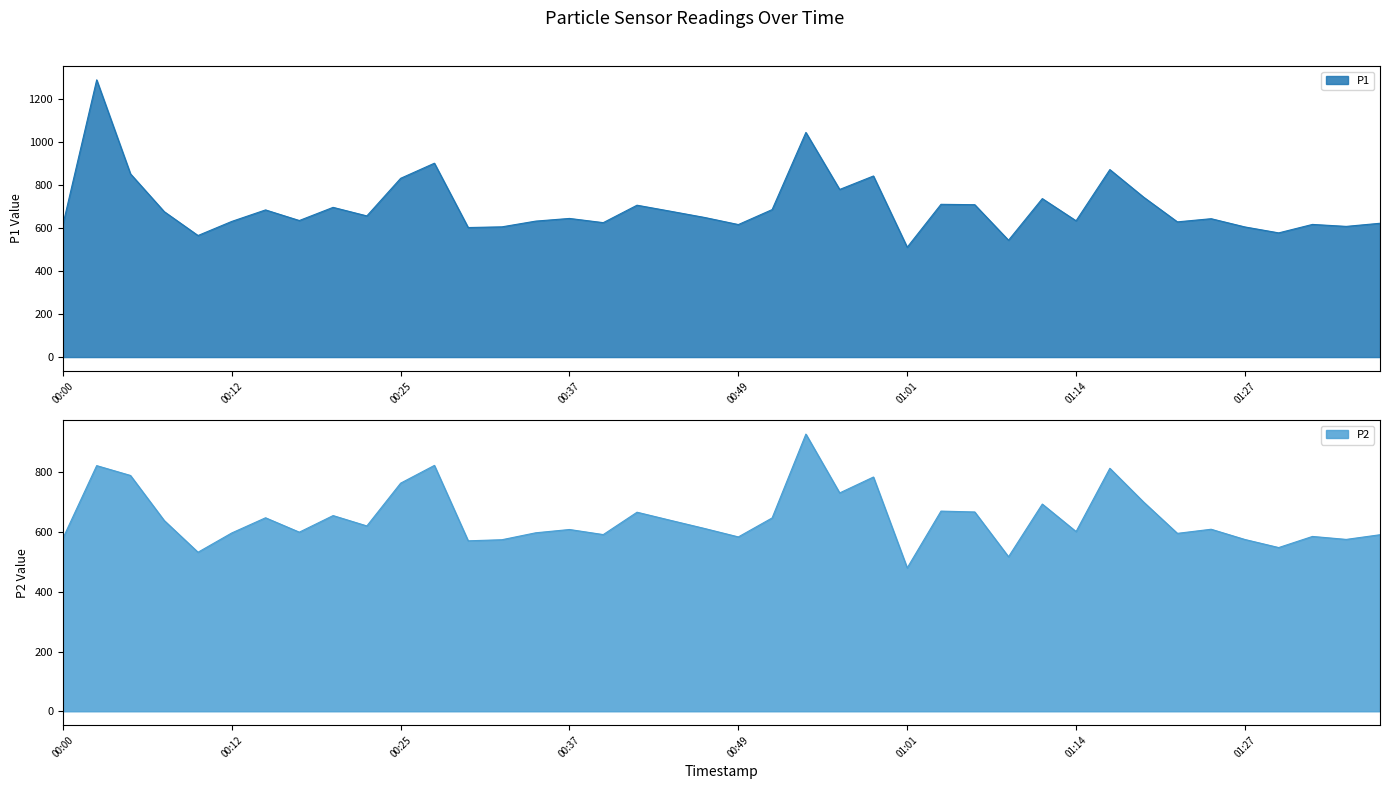

Which series has the largest total across all categories?

P1